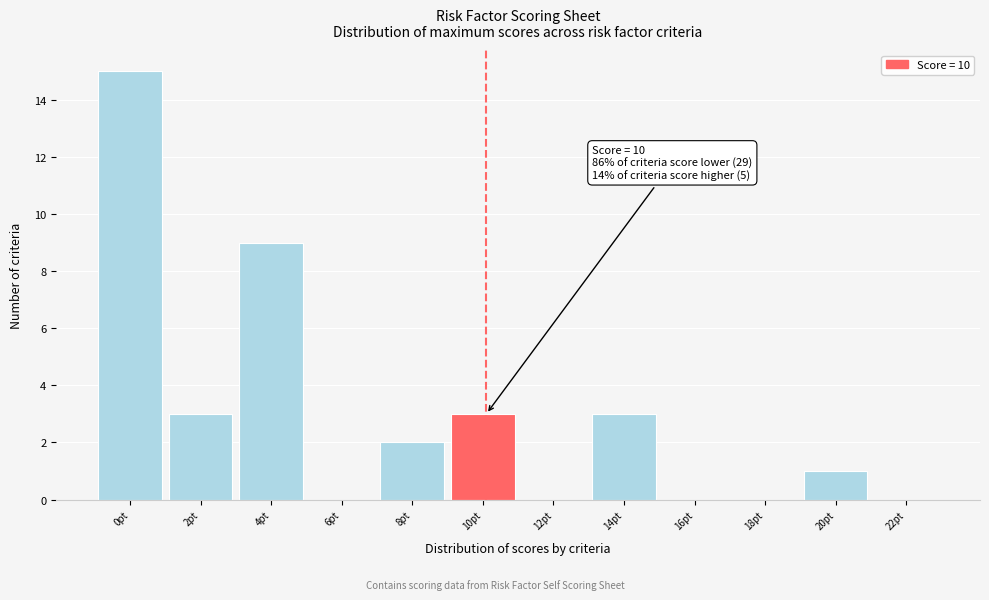

Reading right to left, list all the values displayed in this chart.

22pt=0	20pt=1	18pt=0	16pt=0	14pt=3	12pt=0	10pt=3	8pt=2	6pt=0	4pt=9	2pt=3	0pt=15